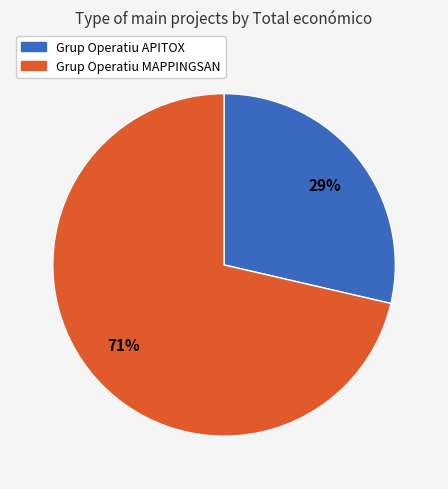

To the nearest percent, what is the average slice percentage?

50%